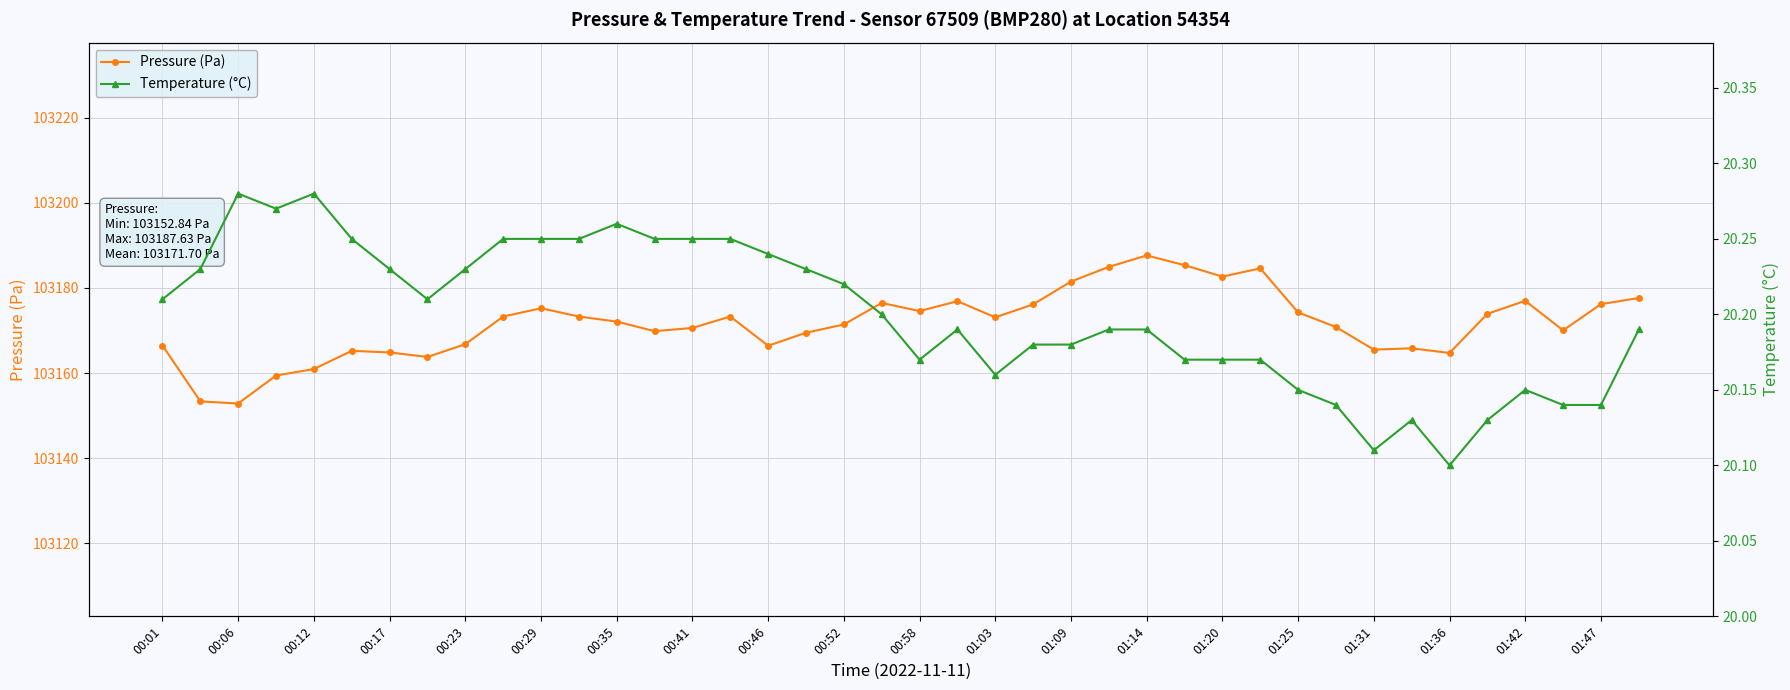

Which category has the highest value in the Pressure (Pa) series?

01:14